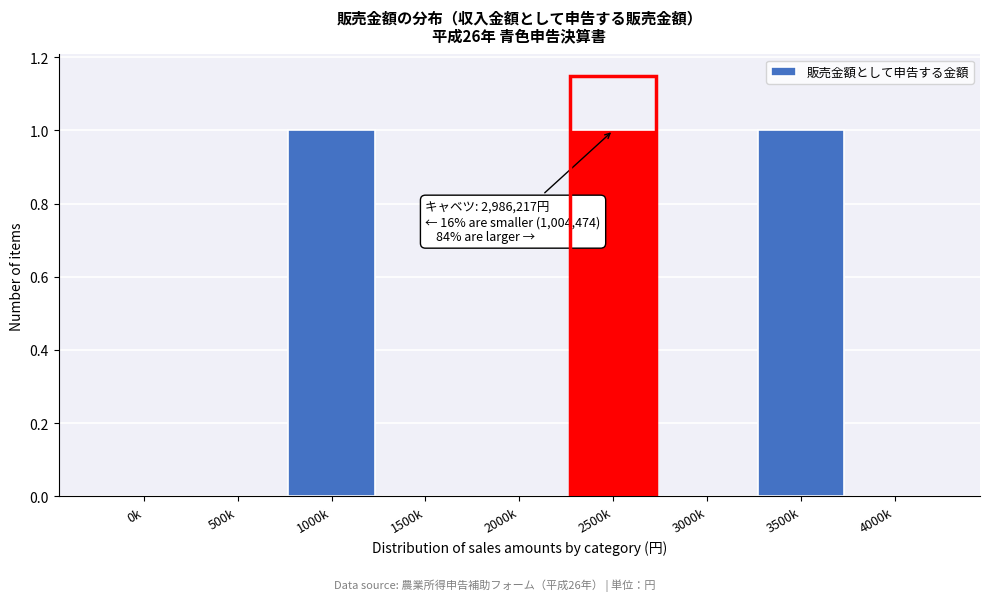

Reading left to right, extract all data points from this chart.

0k=0	500k=0	1000k=1	1500k=0	2000k=0	2500k=1	3000k=0	3500k=1	4000k=0